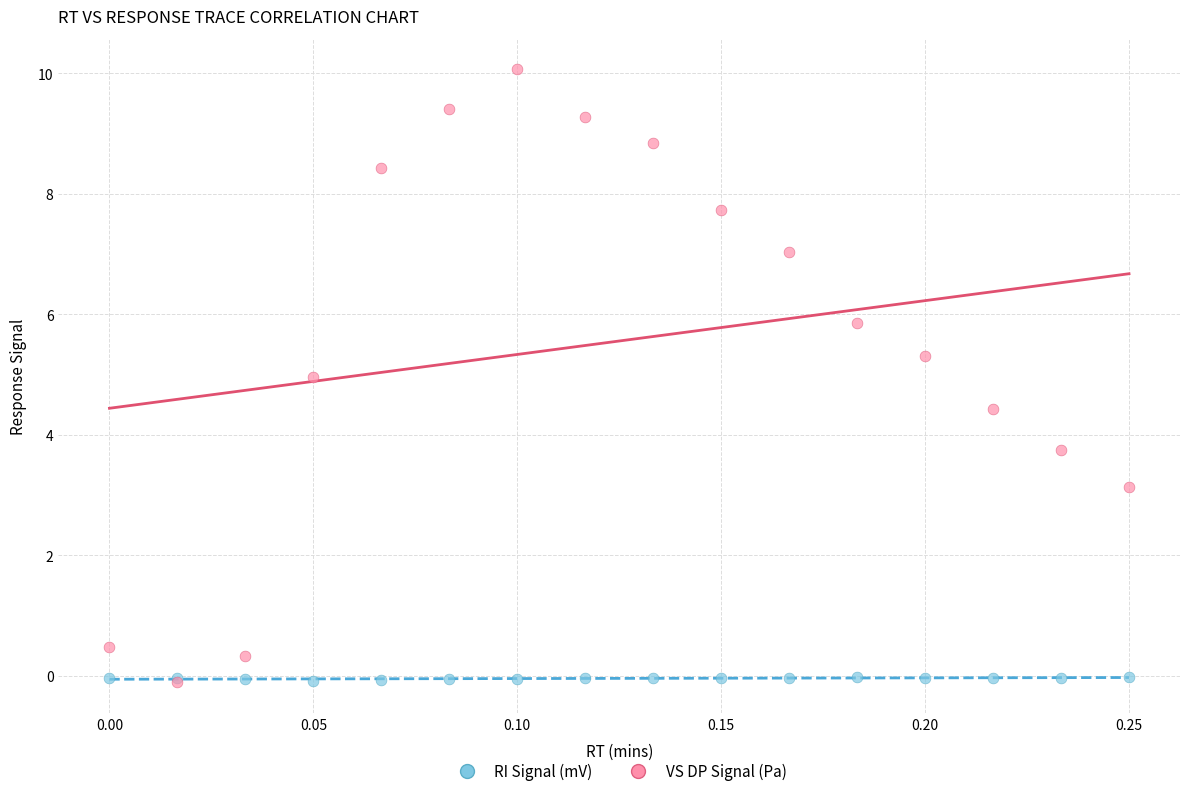

In the VS DP Signal (Pa) series, what Y value is closest to 4?

3.7